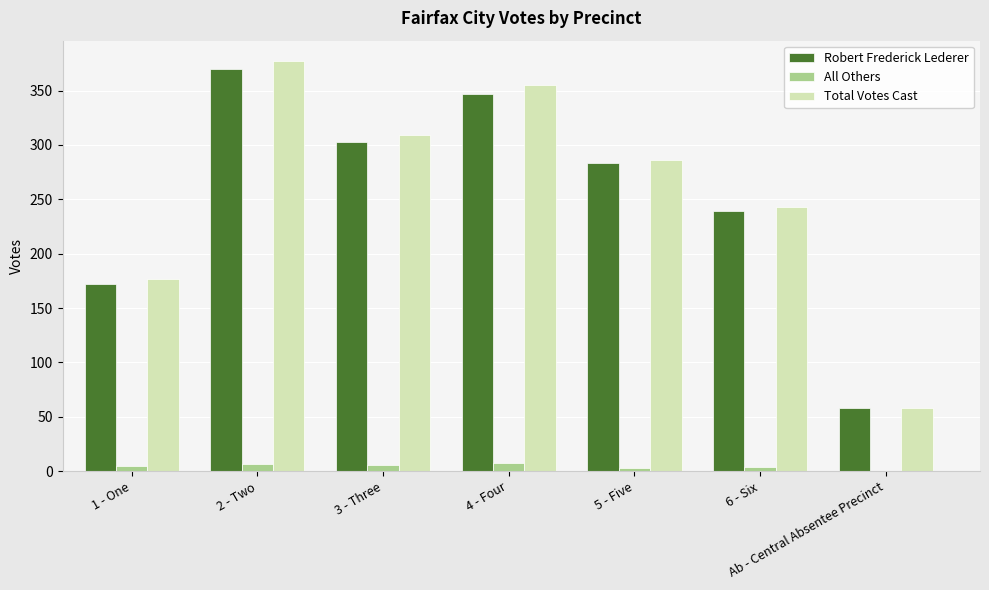

Which series changed the most between 1 - One and 2 - Two?

Total Votes Cast